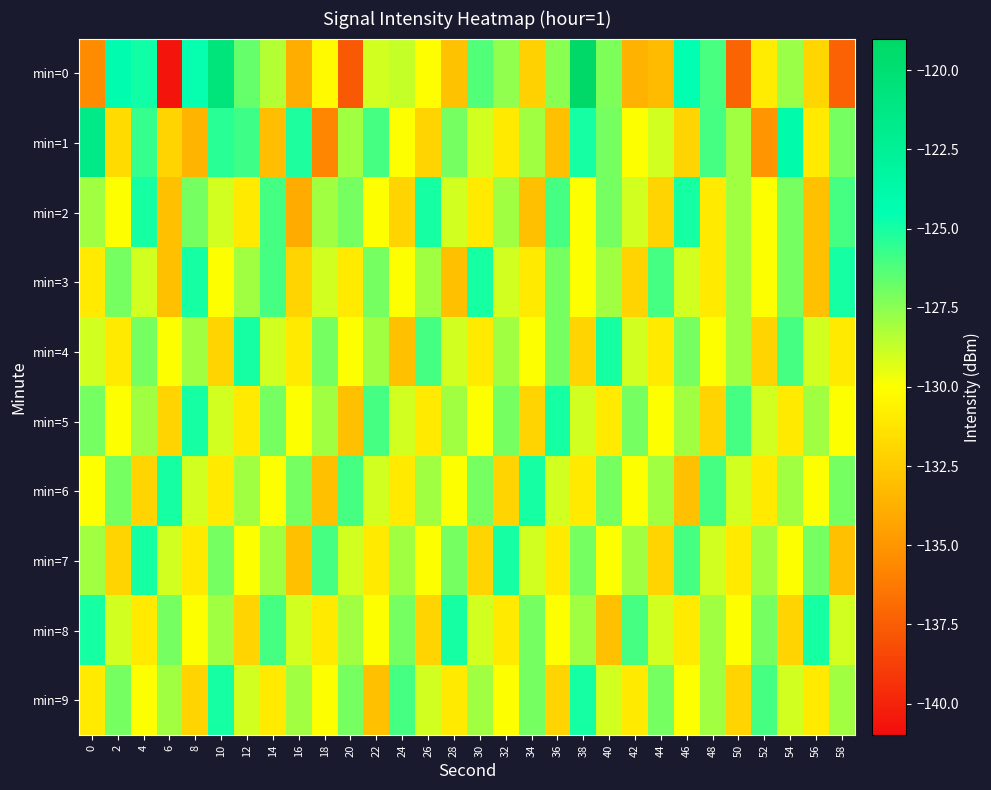

What is the total value across all series at 44?

-1297.3